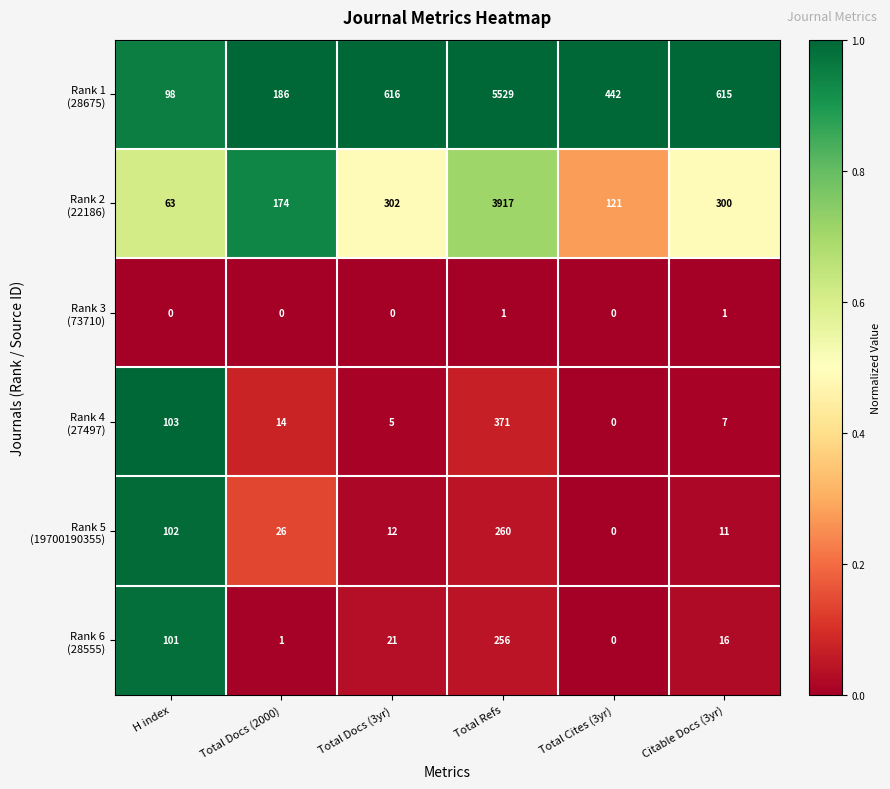

How many categories are shown in the chart?

6